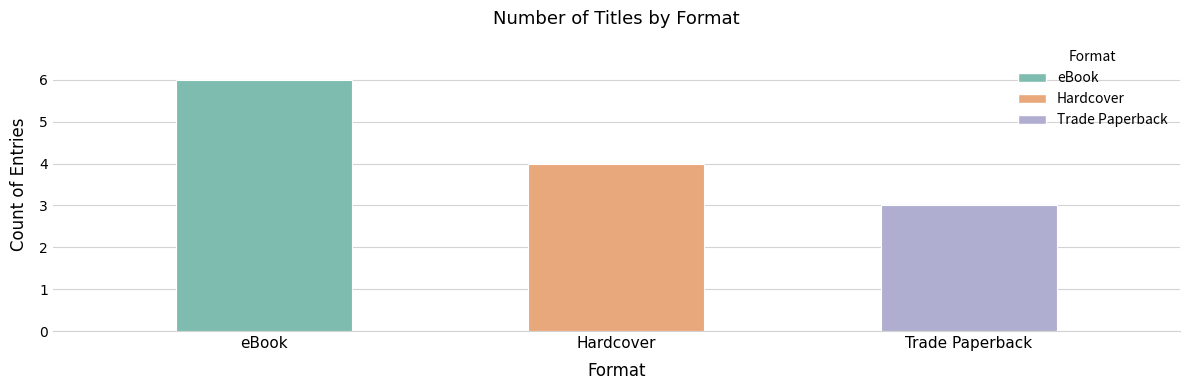

What position from the left is Hardcover?

2